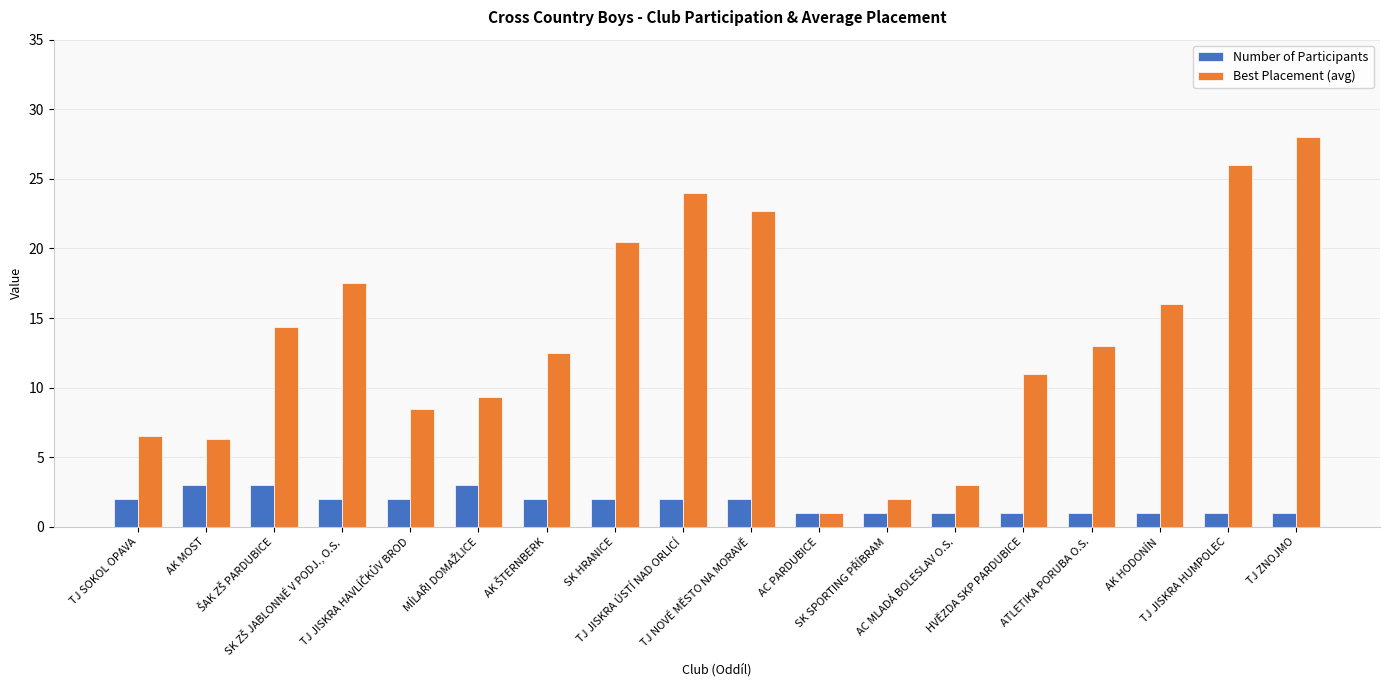

What is the difference between the highest and lowest values at SK HRANICE?

18.5